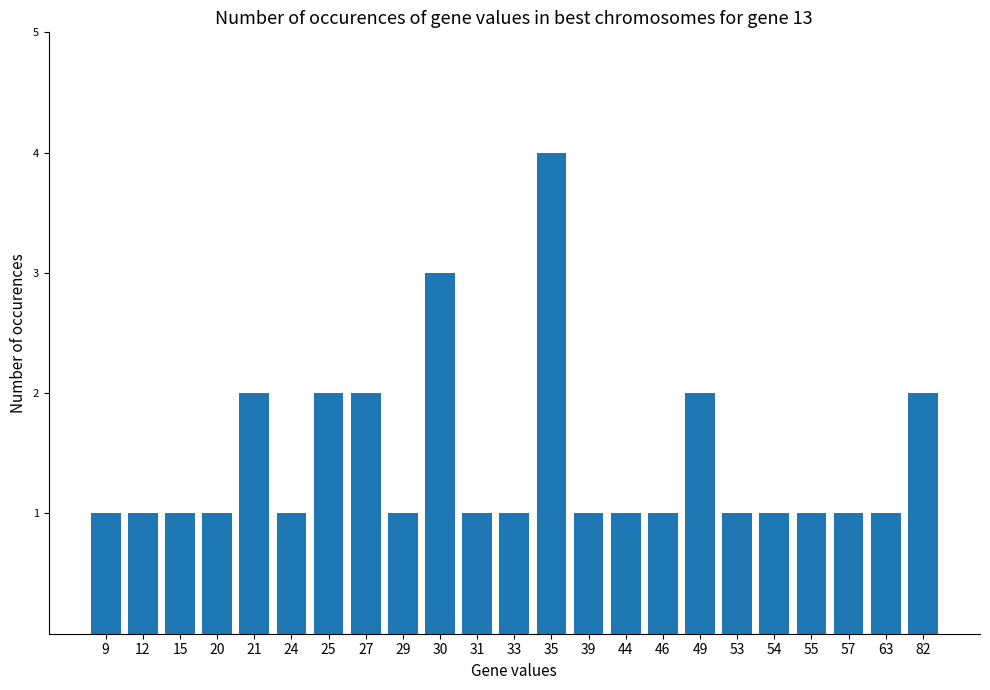

What is the difference between the maximum and minimum values?

3